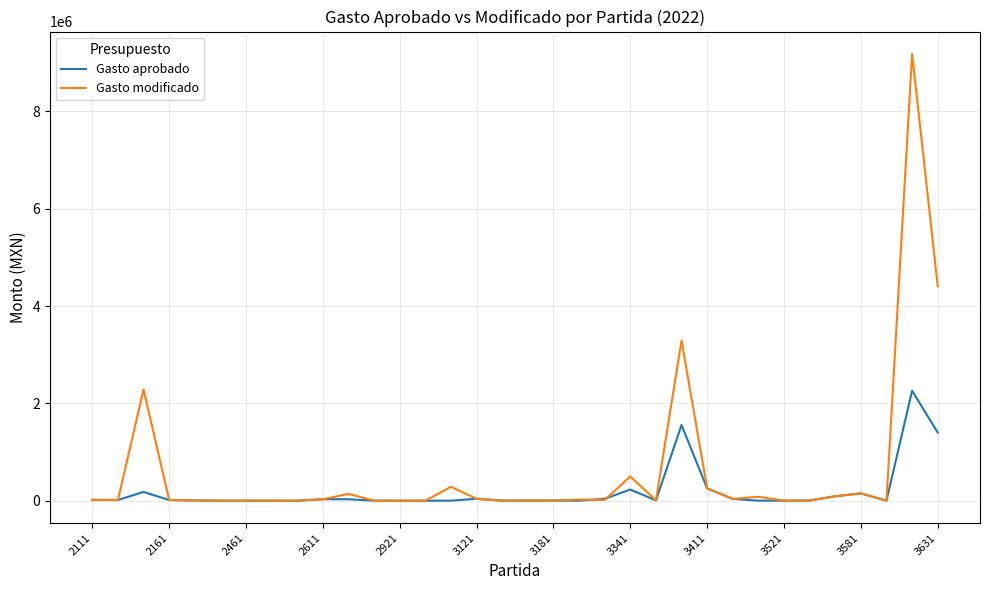

List the series in order of their peak value, highest first.

Gasto modificado, Gasto aprobado